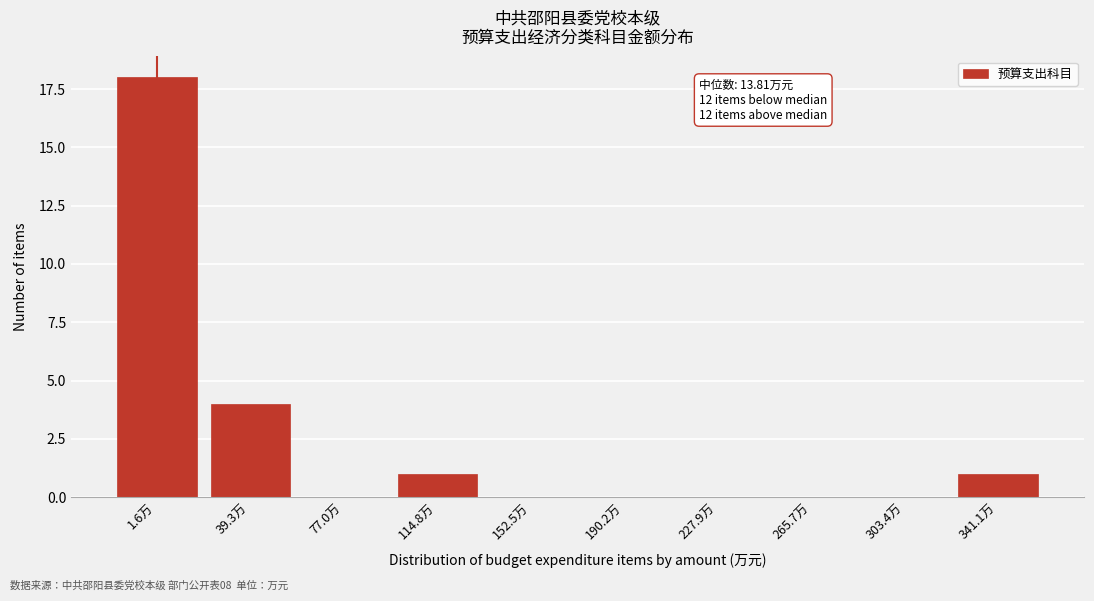

Reading right to left, what are all the values shown in this chart?

341.1万=1	303.4万=0	265.7万=0	227.9万=0	190.2万=0	152.5万=0	114.8万=1	77.0万=0	39.3万=4	1.6万=18